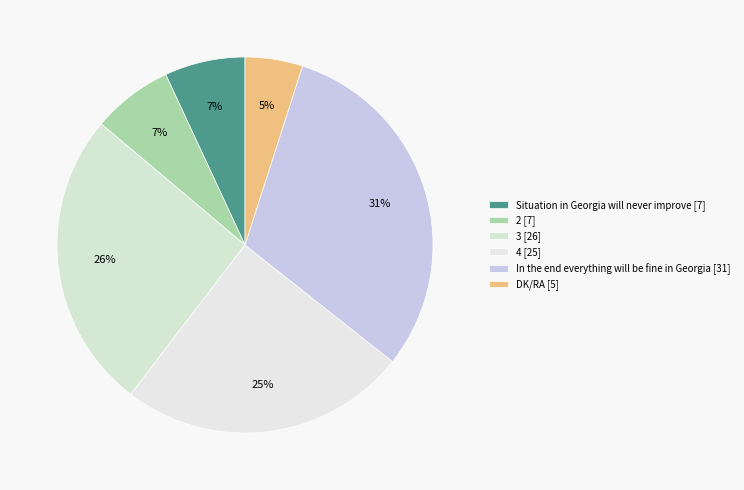

How many segments does this pie chart have?

6